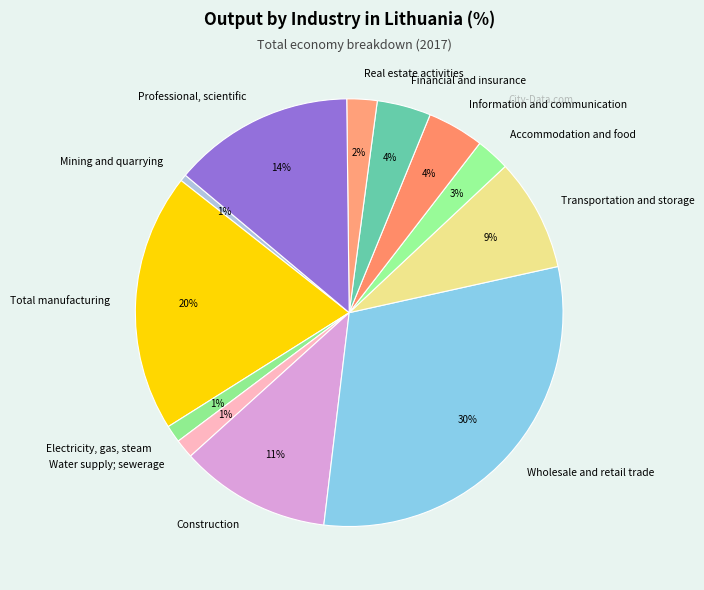

What is the largest slice in the pie chart?

Wholesale and retail trade